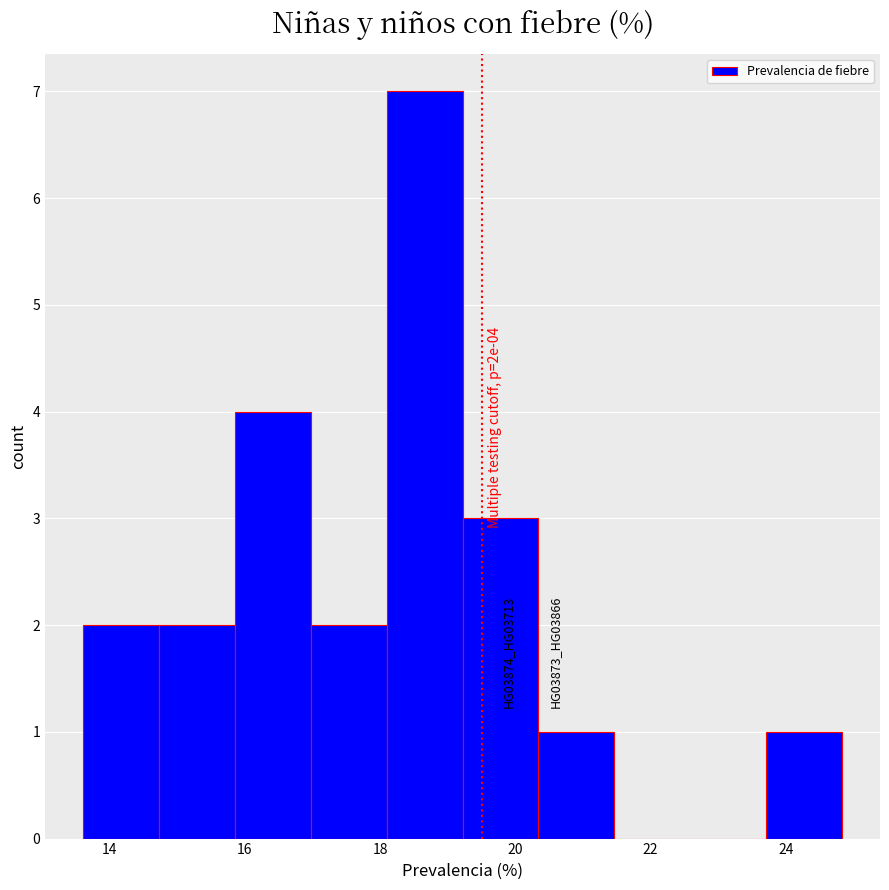

Which range on the x-axis has the tallest bar?

18.0 to 19.2